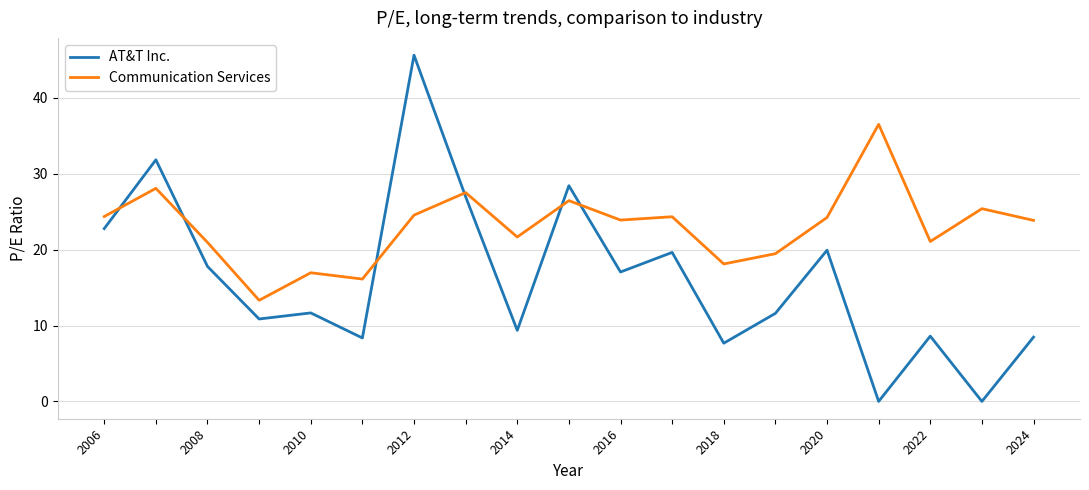

What is the difference between the maximum and minimum values in the Communication Services series?

23.2